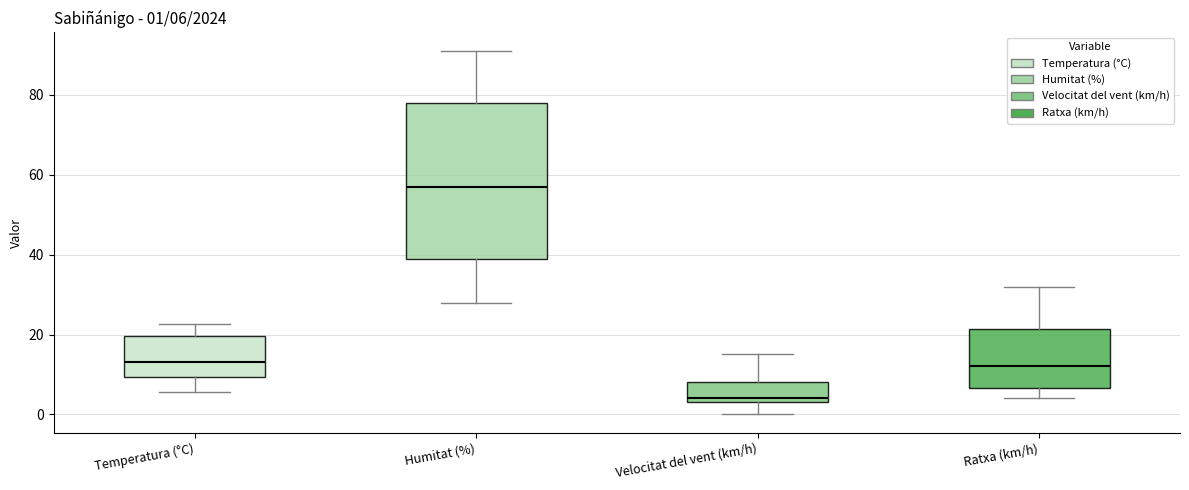

Which box has the lowest median line?

Velocitat del vent (km/h)